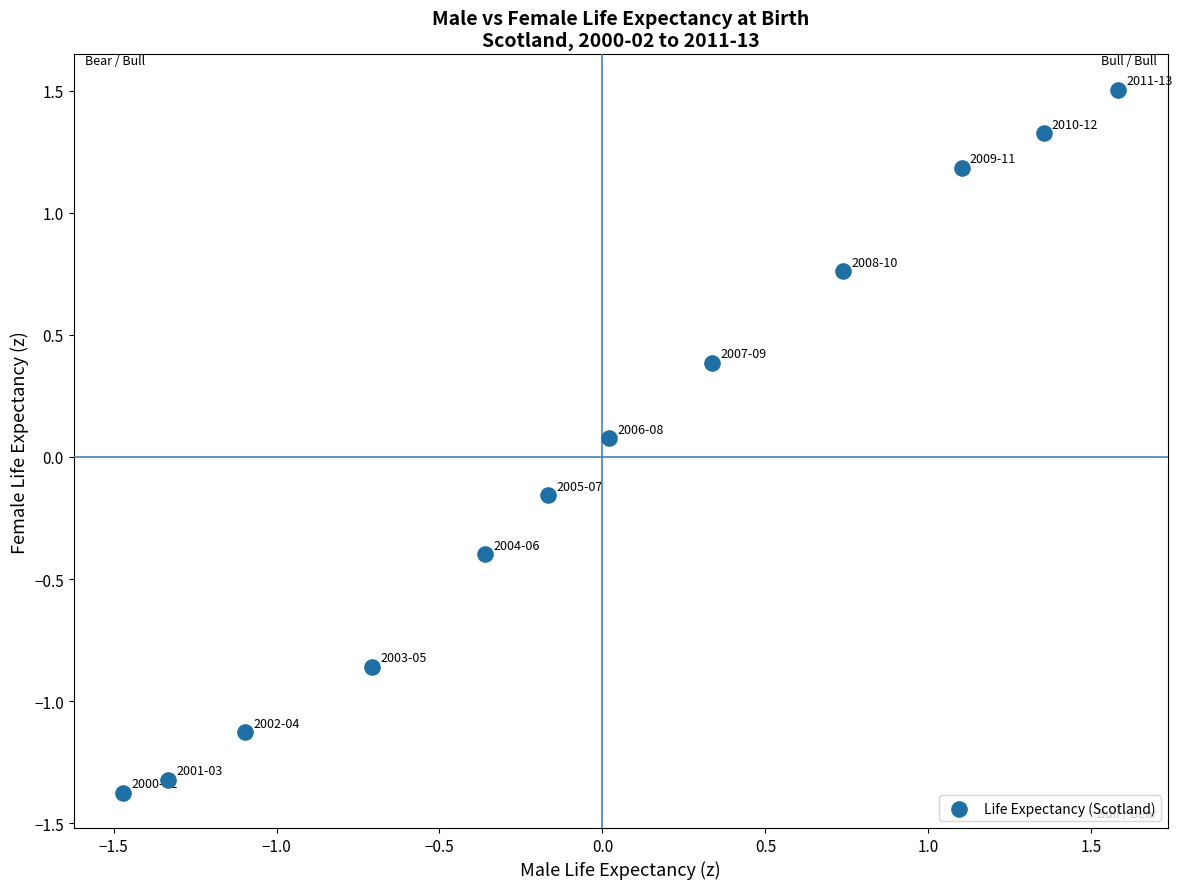

What is the range of Y values (max minus min)?

2.9